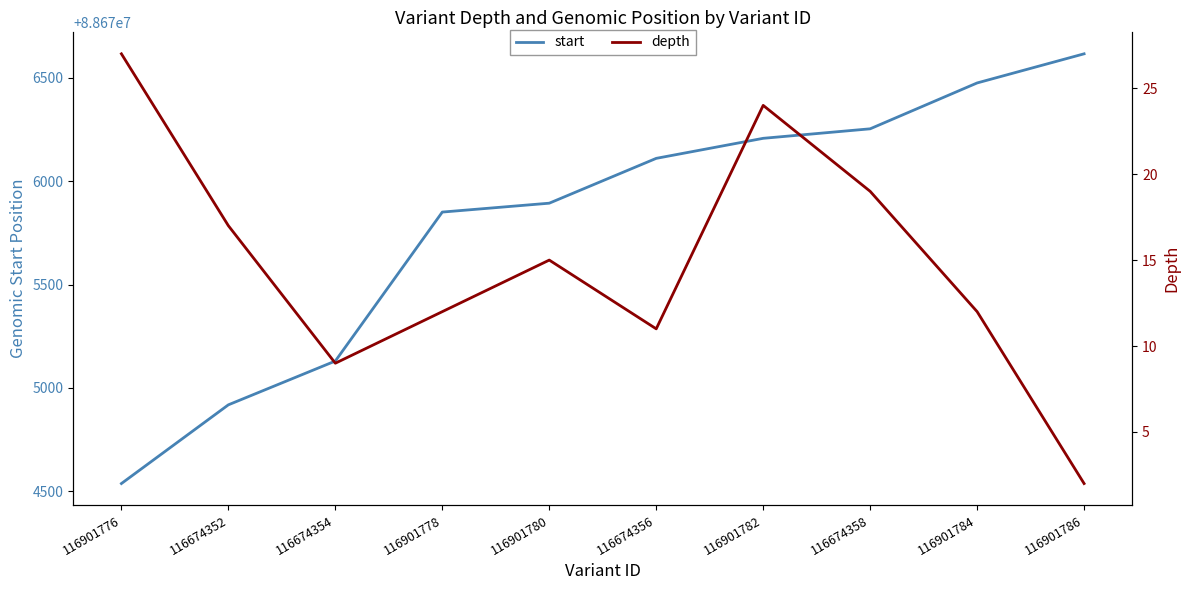

How many values in the start series are below 88676111?

5